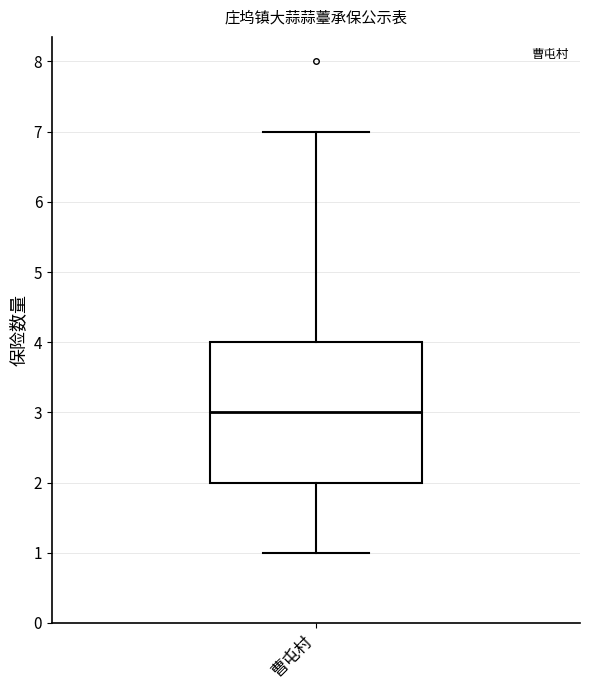

Where is the lower edge of the box for 曹屯村 on the y-axis? The values are not printed on the chart, so give them approximately, as read against the axis.

2